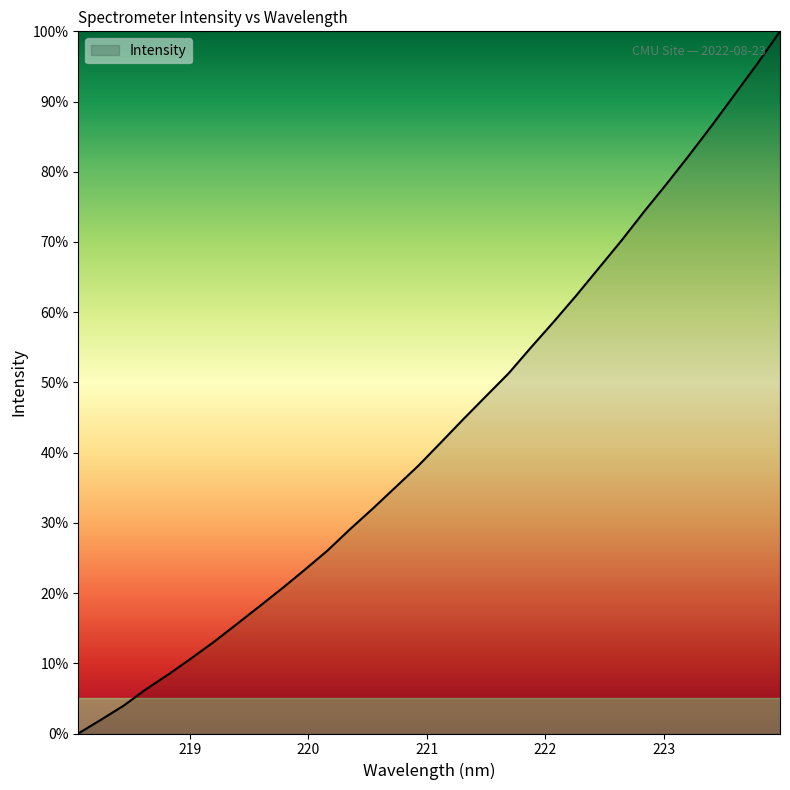

What is the difference between the maximum and minimum values?

100.0